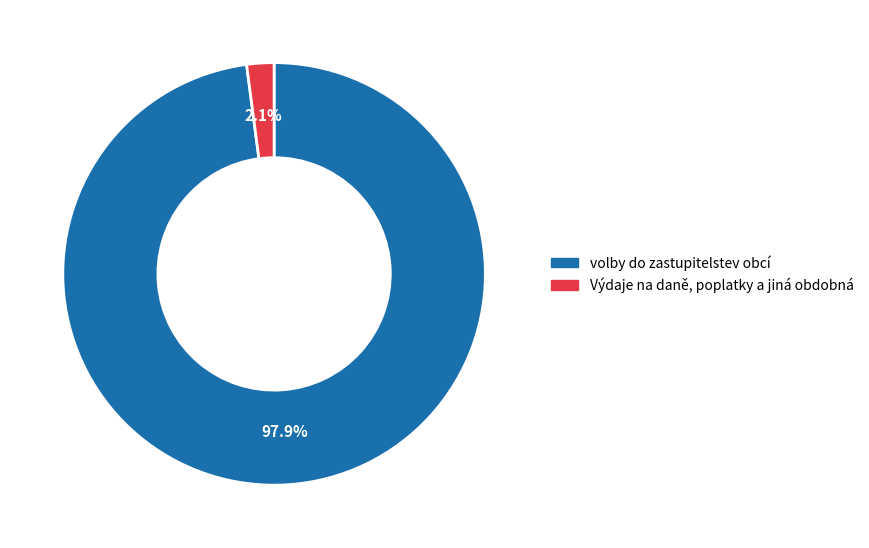

Which slice is the largest?

volby do zastupitelstev obcí